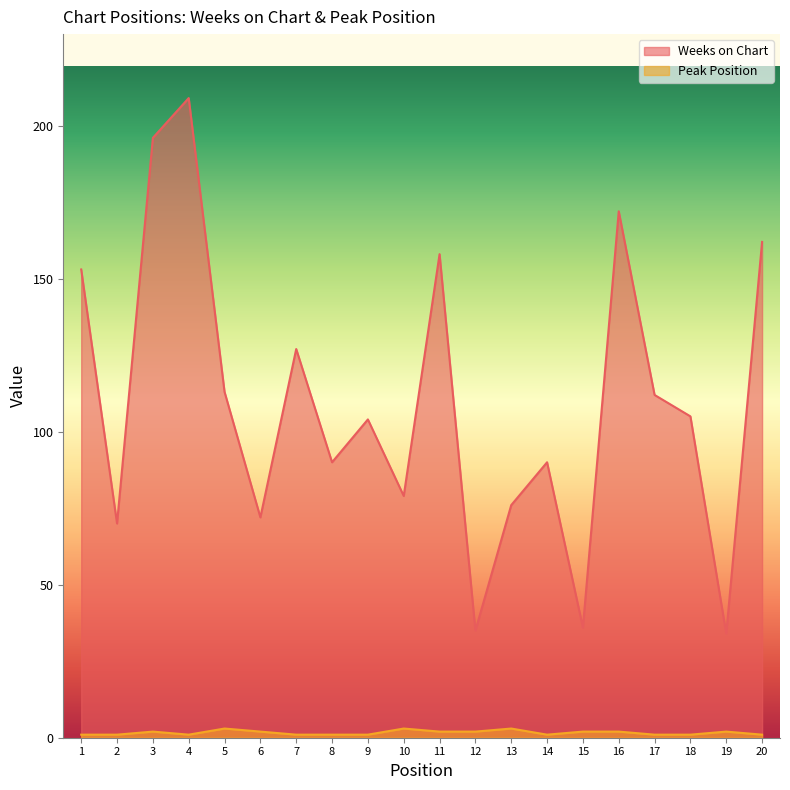

Reading left to right, what are all the values shown in this chart?

Weeks on Chart: 153	70	196	209	113	72	127	90	104	79	158	35	76	90	36	172	112	105	34	162
Peak Position: 1	1	2	1	3	2	1	1	1	3	2	2	3	1	2	2	1	1	2	1